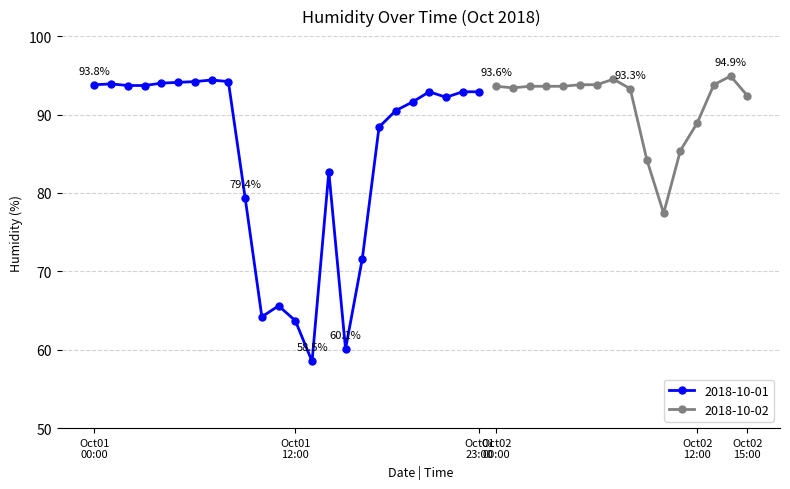

What is the label of the 40th point from the left?

15:00